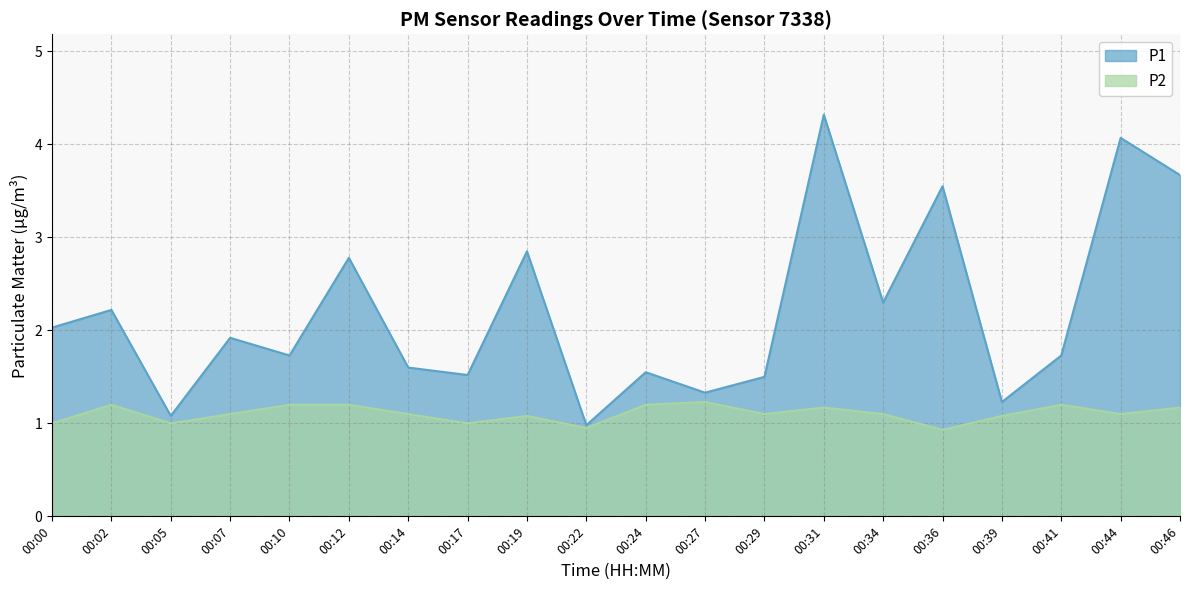

What is the difference between the highest and lowest values at 00:31?

3.2